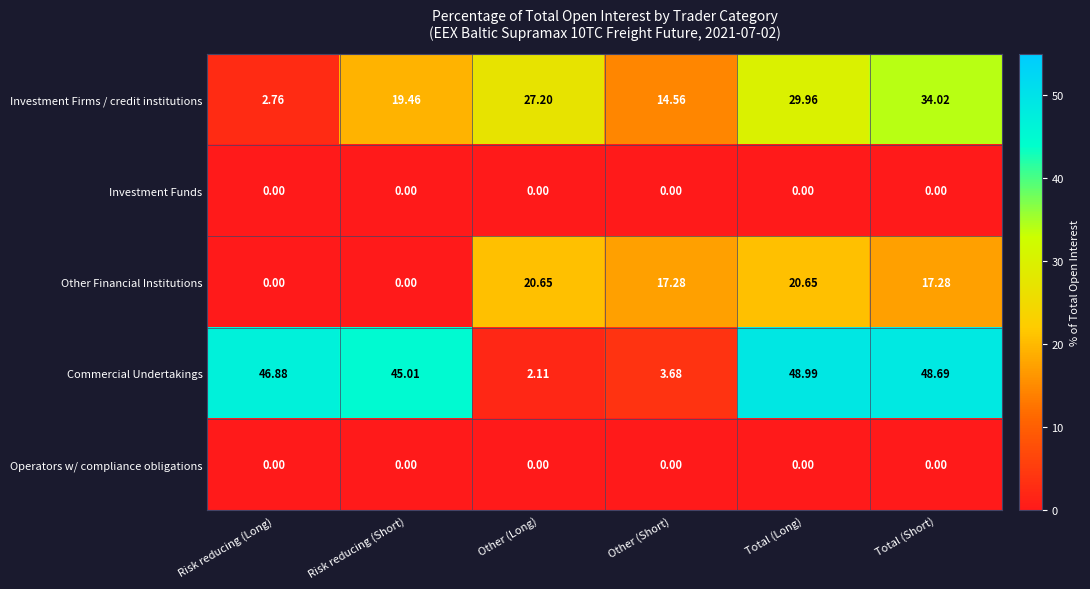

How many categories are shown in the chart?

6